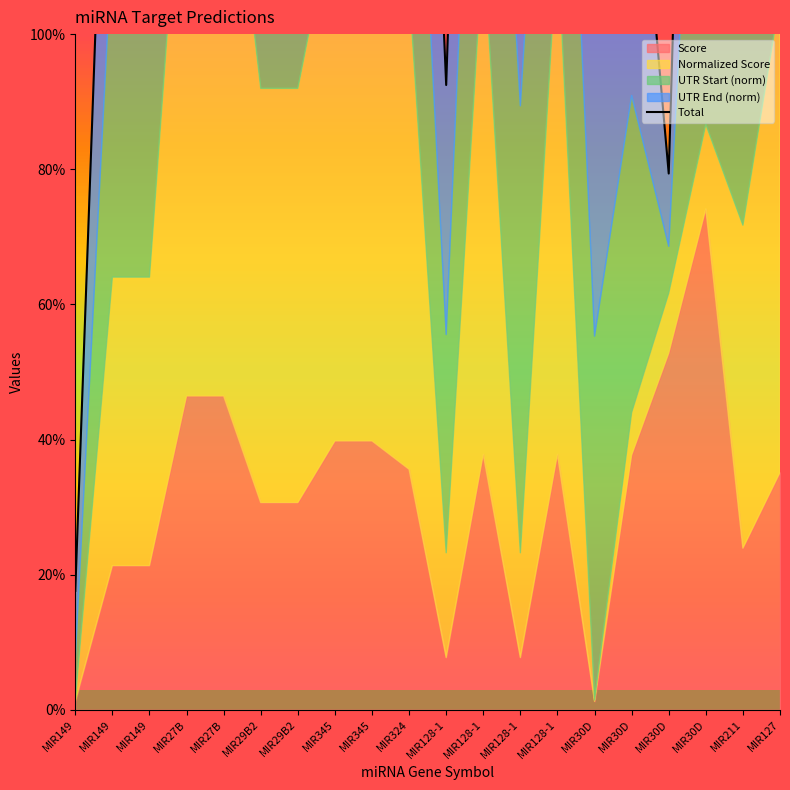

Reading left to right, what are all the values shown in this chart?

0.2	1.7	1.7	1.6	1.5	2.5	1.8	1.7	2.4	2.2	0.9	2.6	1.6	2.5	1.1	1.4	0.8	2.6	2.2	1.2